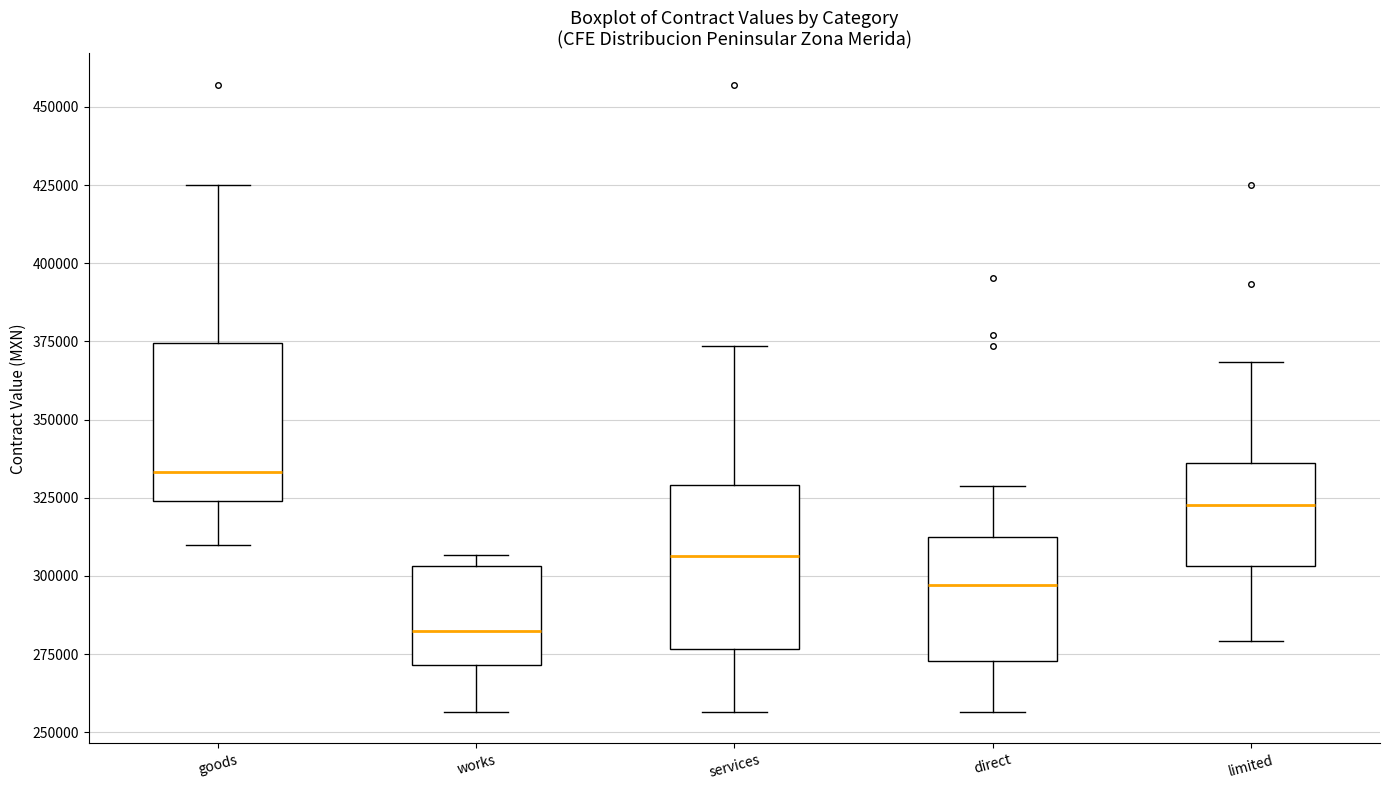

Which box has the highest median line?

goods